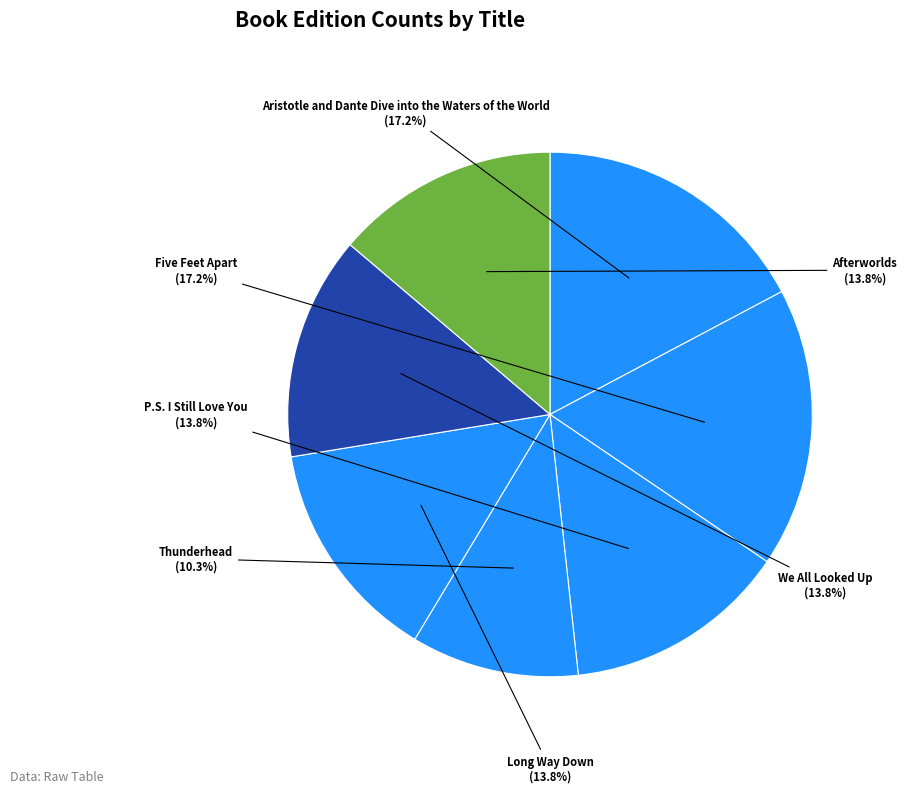

How many segments does this pie chart have?

7